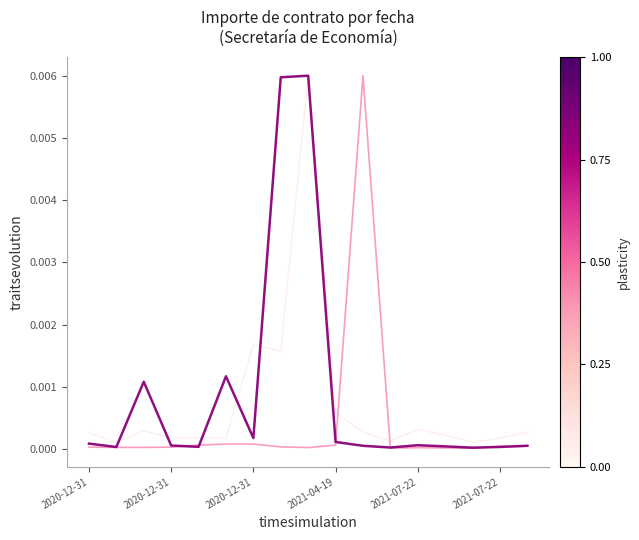

The Servicios series shows 0.0 at 16. True or false?

False